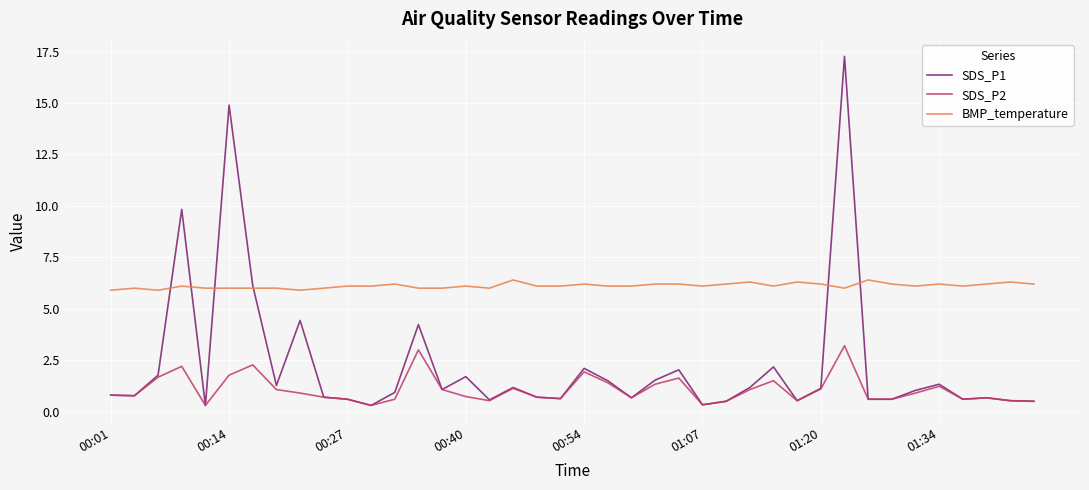

Which series has the largest range (max minus min)?

SDS_P1